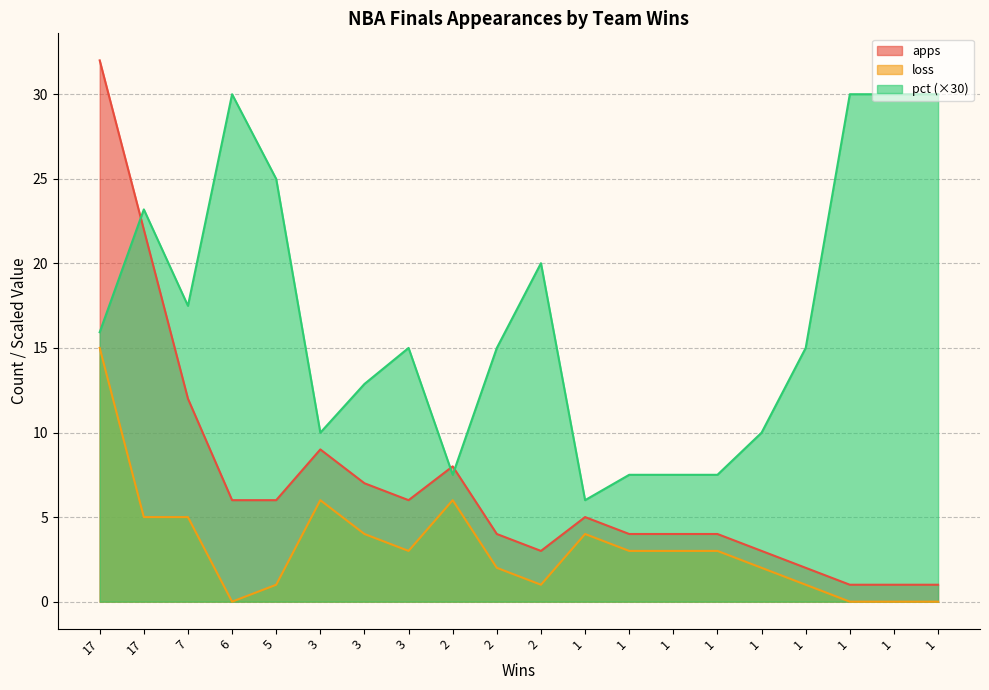

The loss series shows 2.0 at 2. True or false?

True